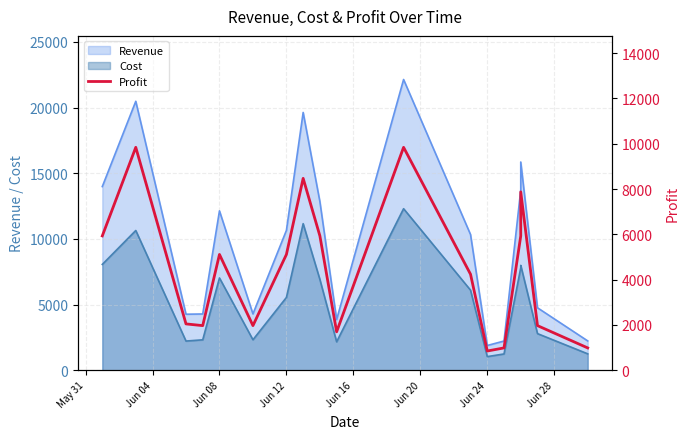

How many lines are shown in the chart?

1